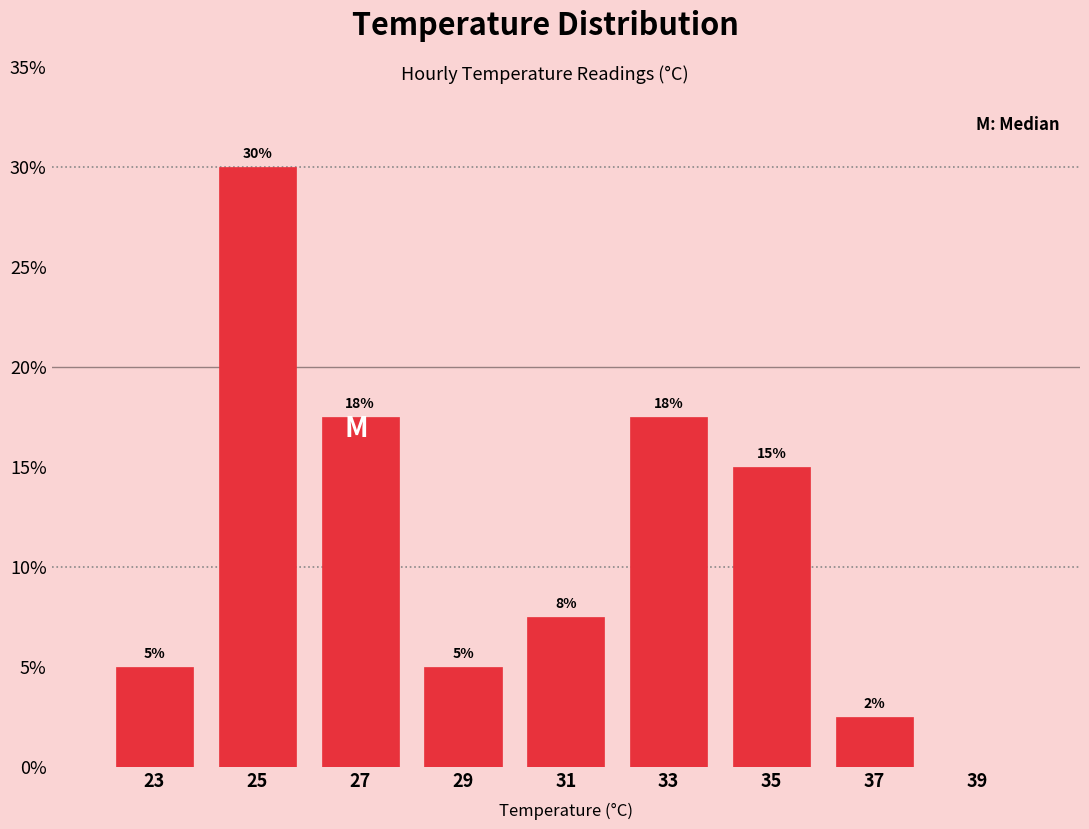

Over which range of the x-axis is the bar tallest?

24 to 26